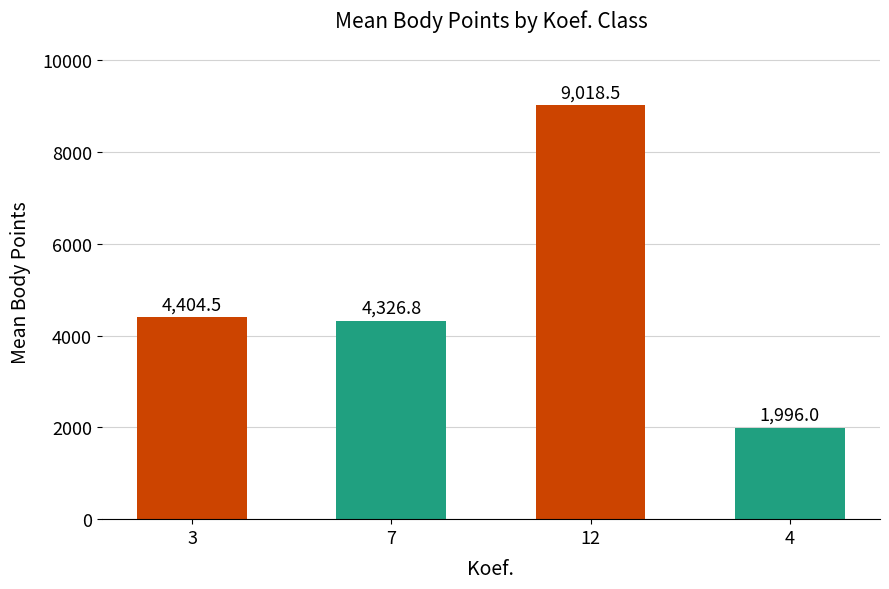

What is the sum of all values?

19745.8